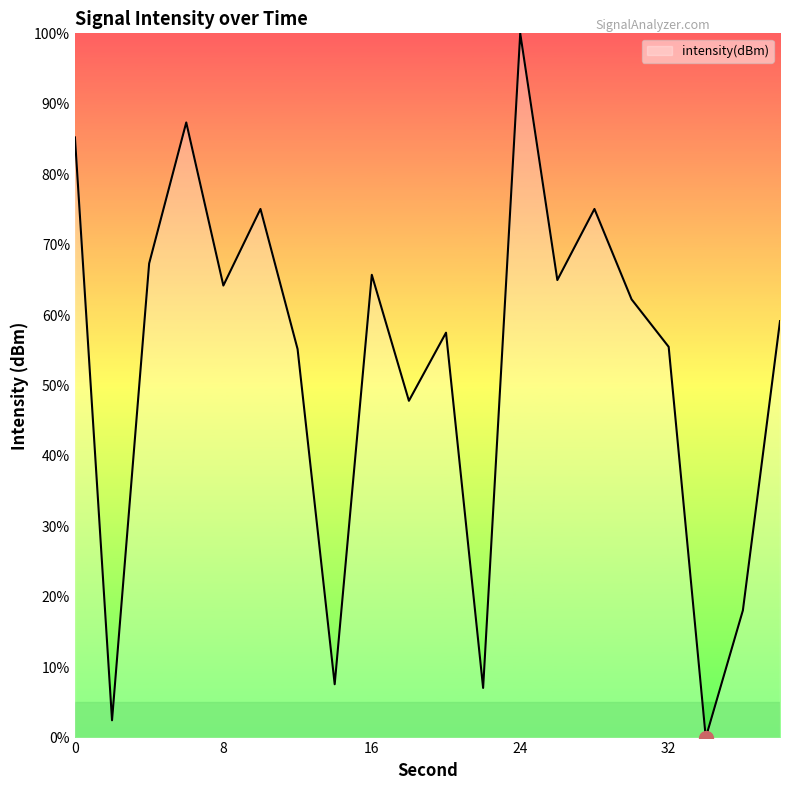

What is the maximum value shown in the chart?

100.0